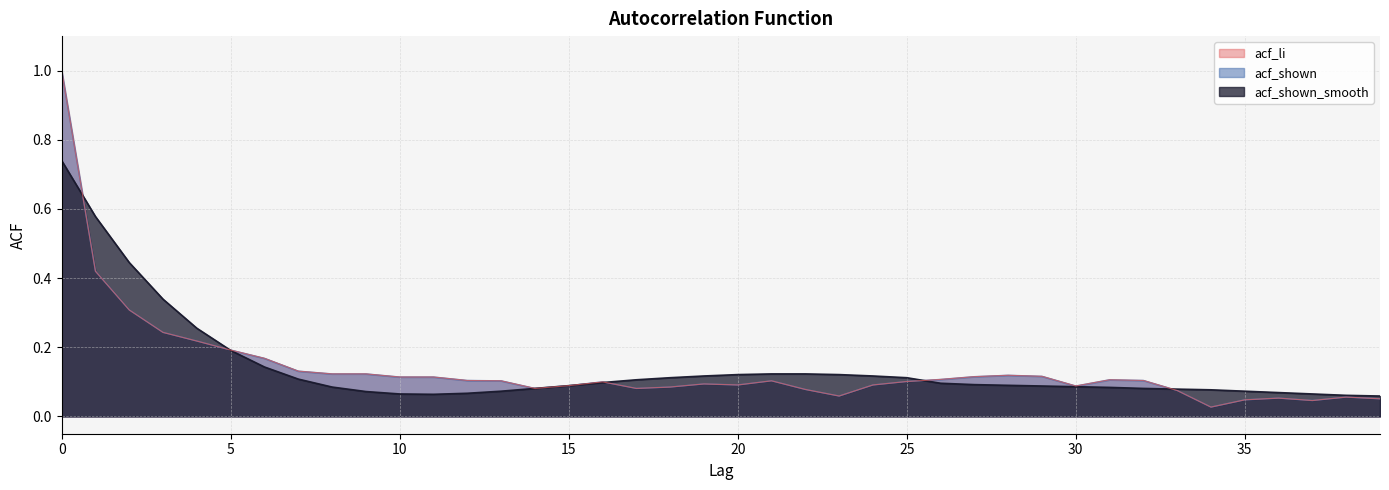

Does the chart display data point markers on the line(s)?

No